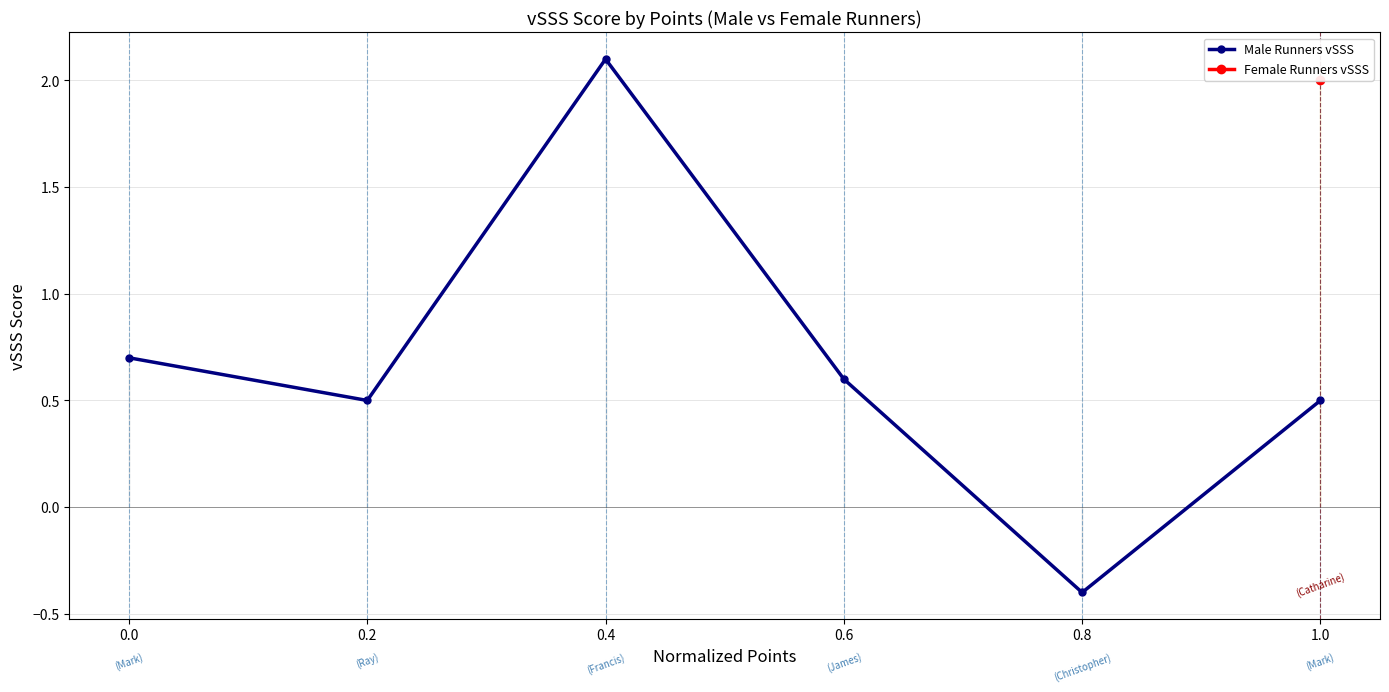

What is the minimum value shown in the chart?

-0.4